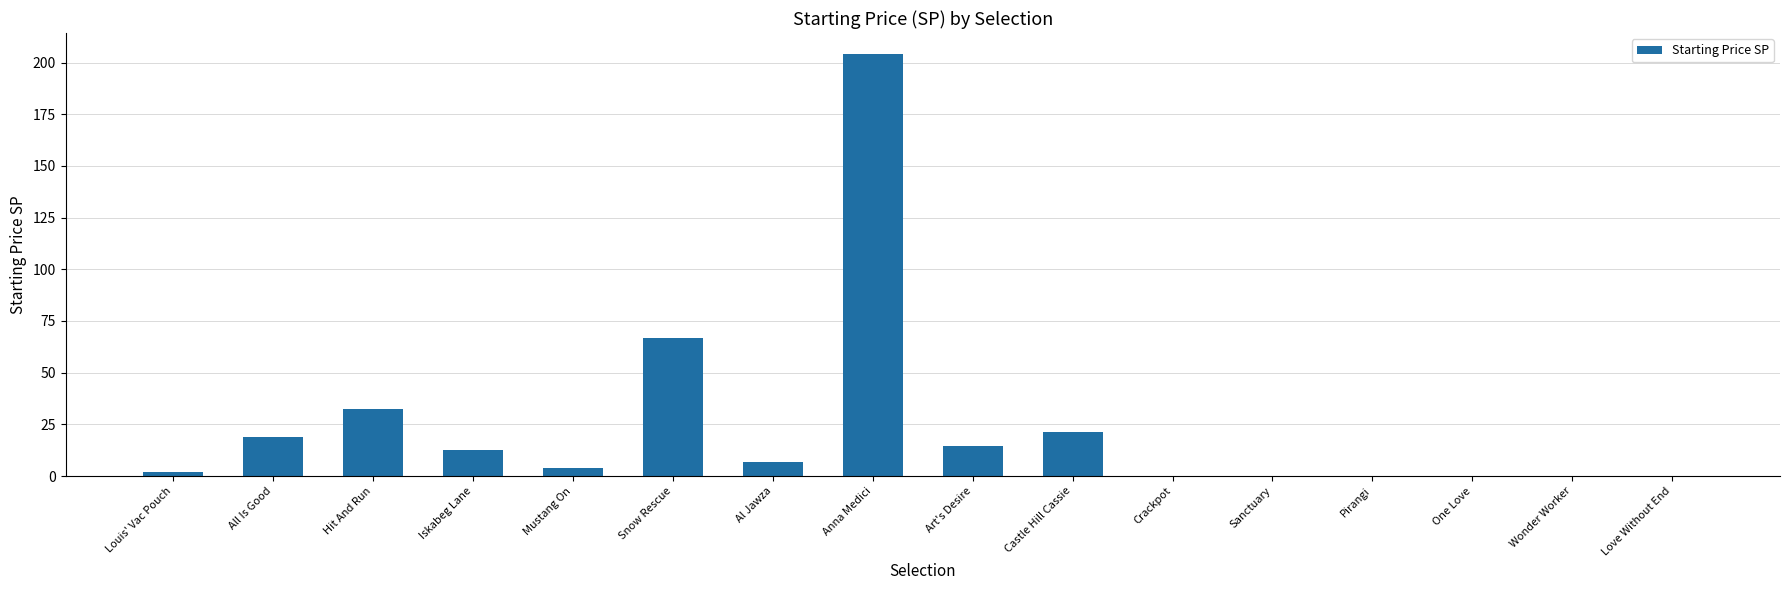

At which label does the data first exceed 6?

All Is Good